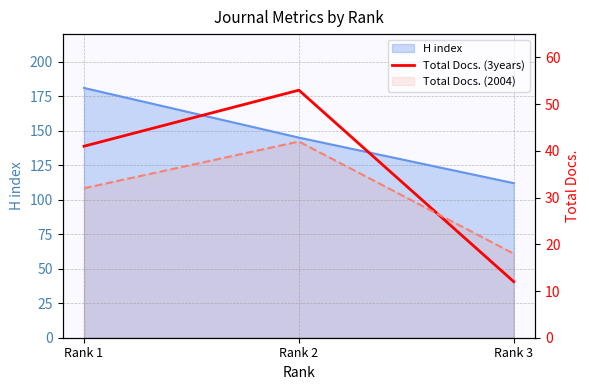

What is the smallest value displayed?

12